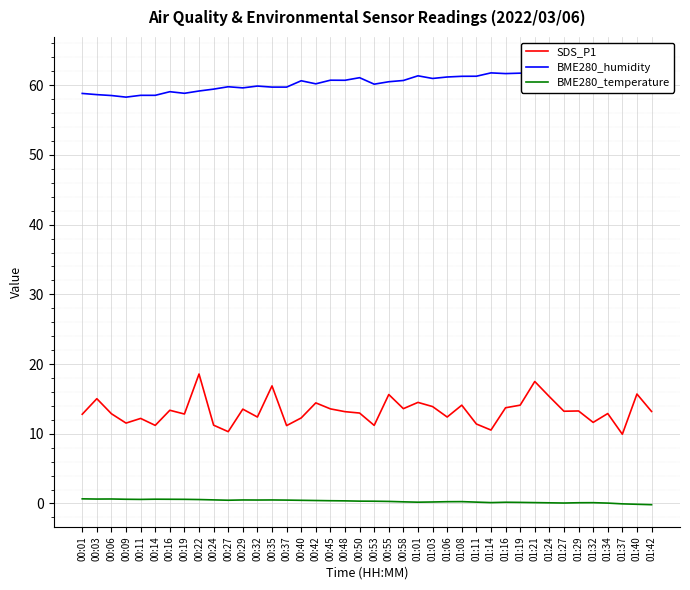

Which has a higher value, 00:48 or 00:37?

00:48